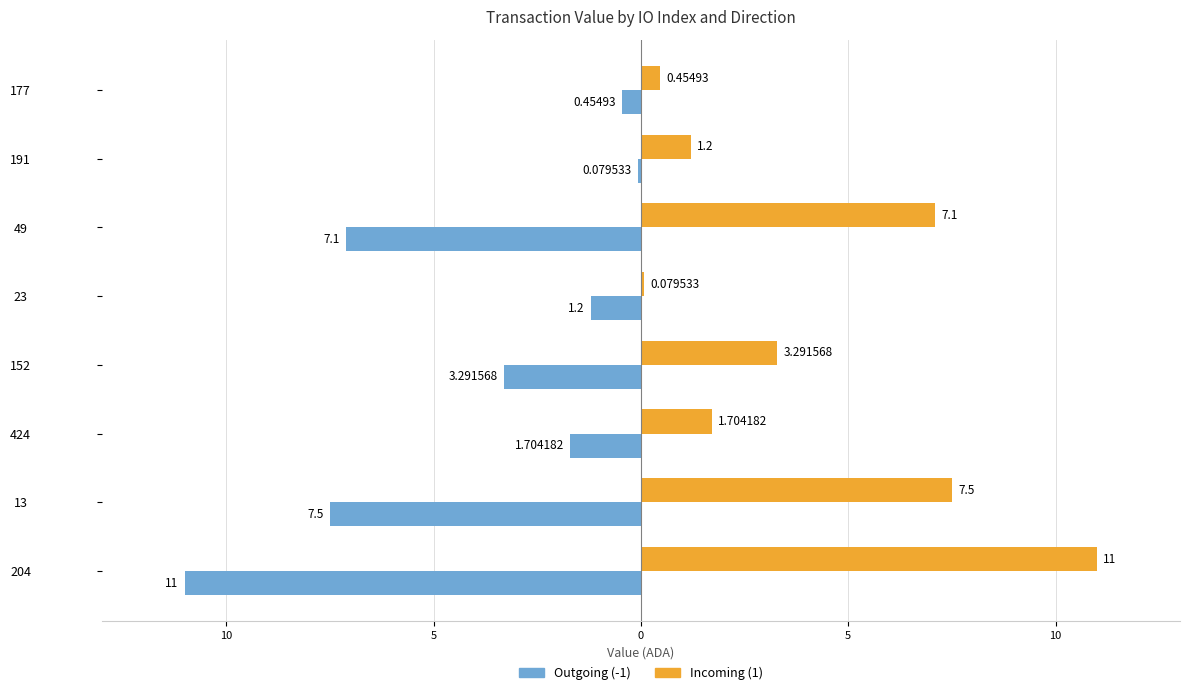

What are all the series names shown in the legend?

Outgoing (-1), Incoming (1)